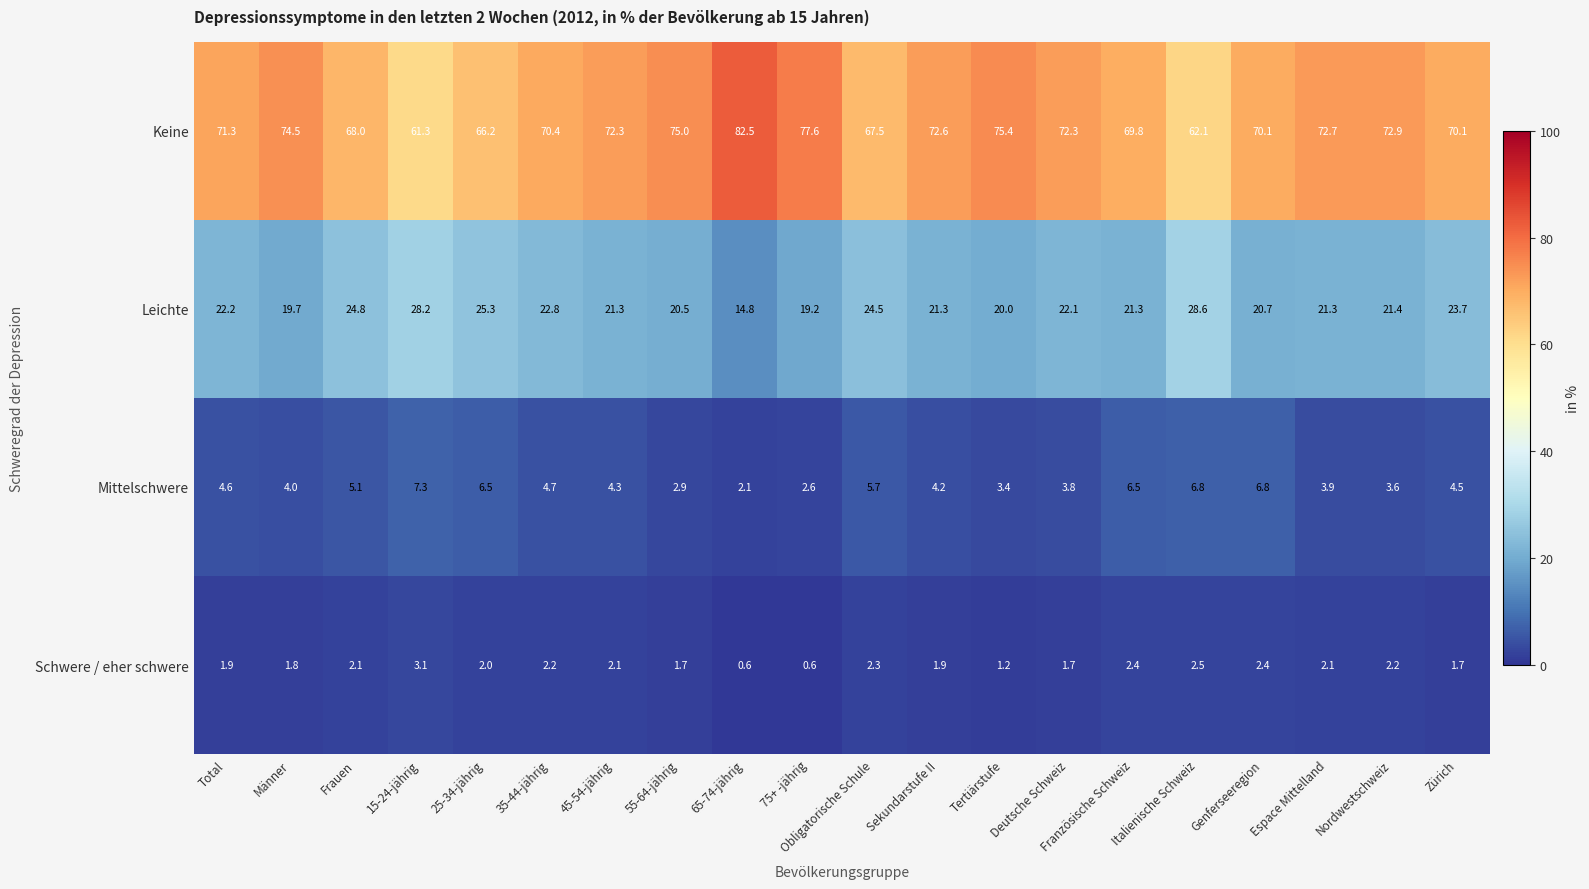

What is the difference between the Leichte values at 35-44-jährig and Espace Mittelland?

1.5